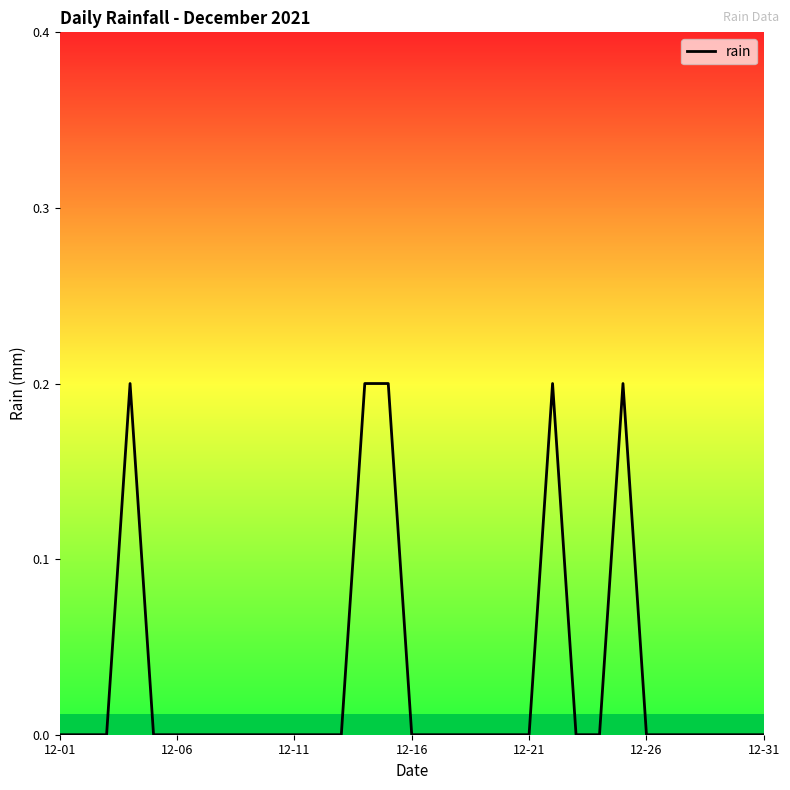

Reading left to right, transcribe all the data shown in this chart.

0.0	0.0	0.0	0.2	0.0	0.0	0.0	0.0	0.0	0.0	0.0	0.0	0.0	0.2	0.2	0.0	0.0	0.0	0.0	0.0	0.0	0.2	0.0	0.0	0.2	0.0	0.0	0.0	0.0	0.0	0.0